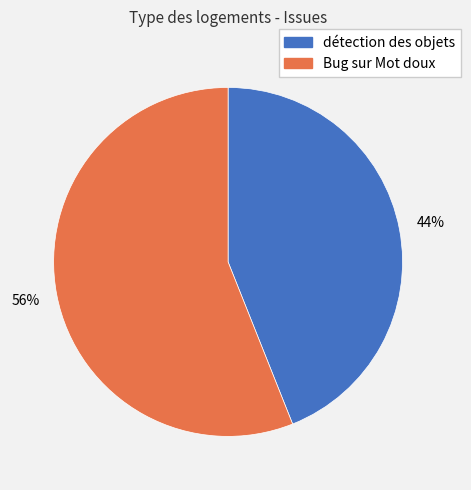

Count the number of slices in the pie.

2